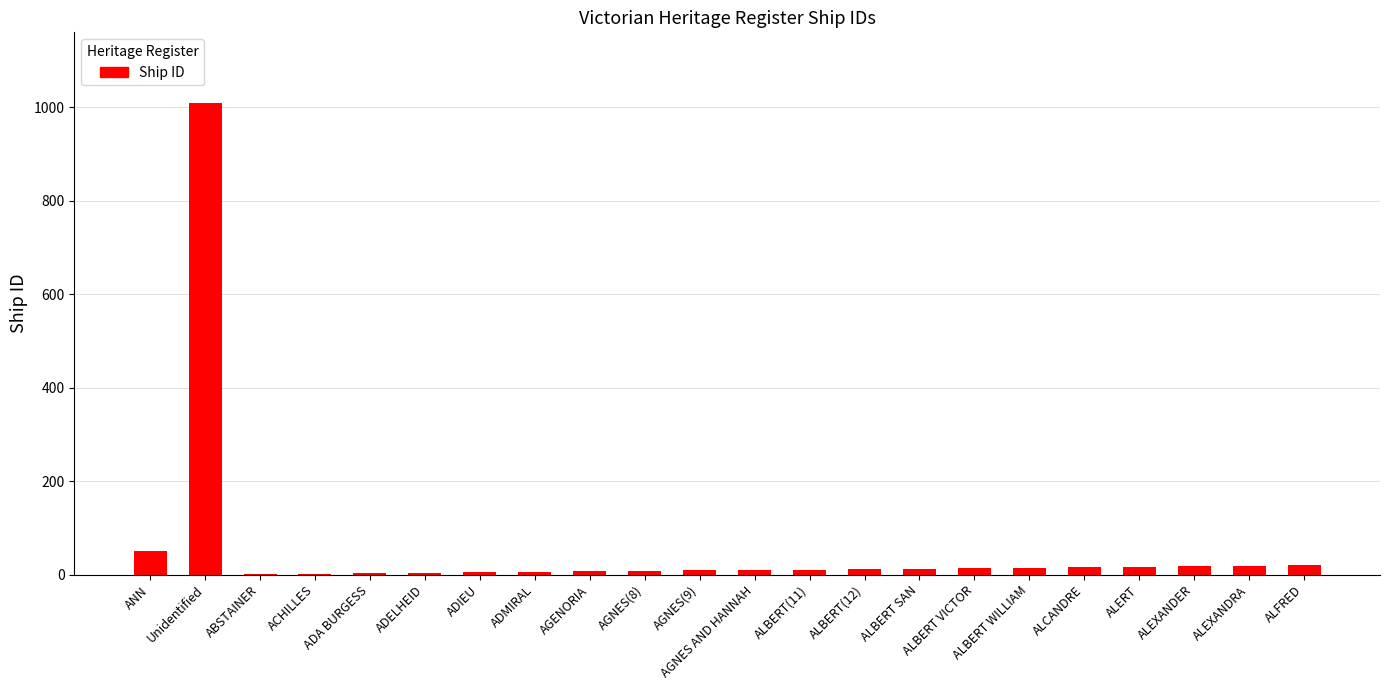

Are the bars horizontal?

No